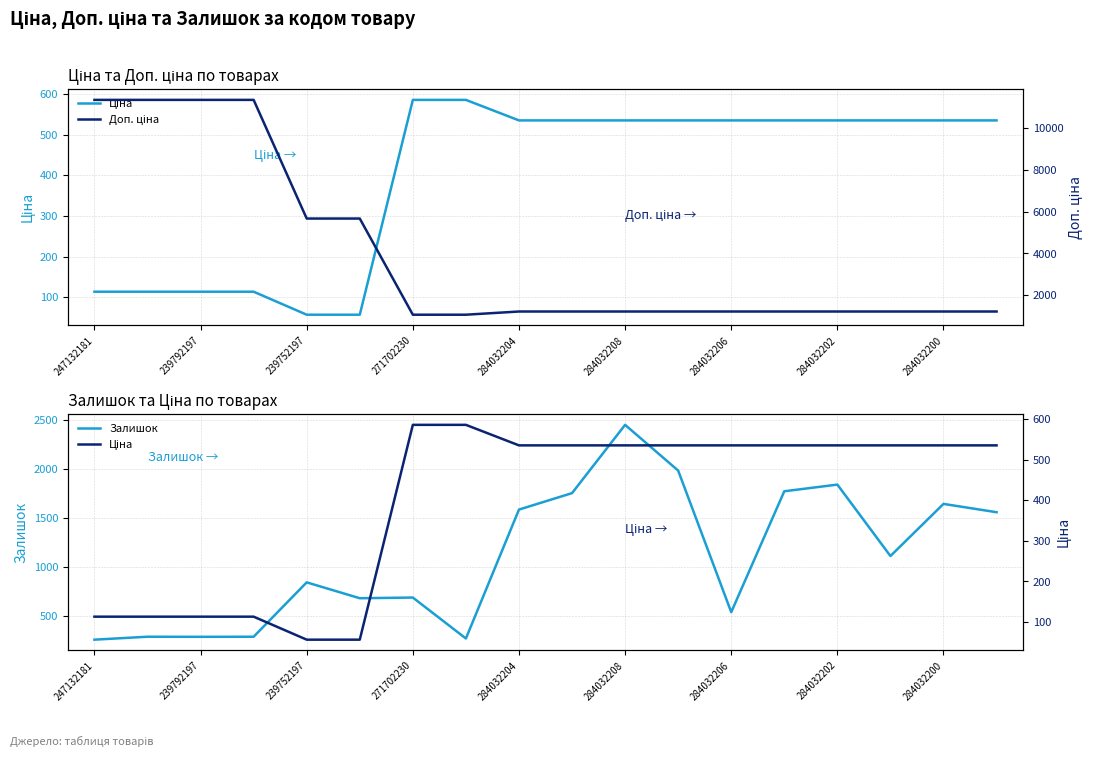

At how many categories does at least one series exceed 2719?

6